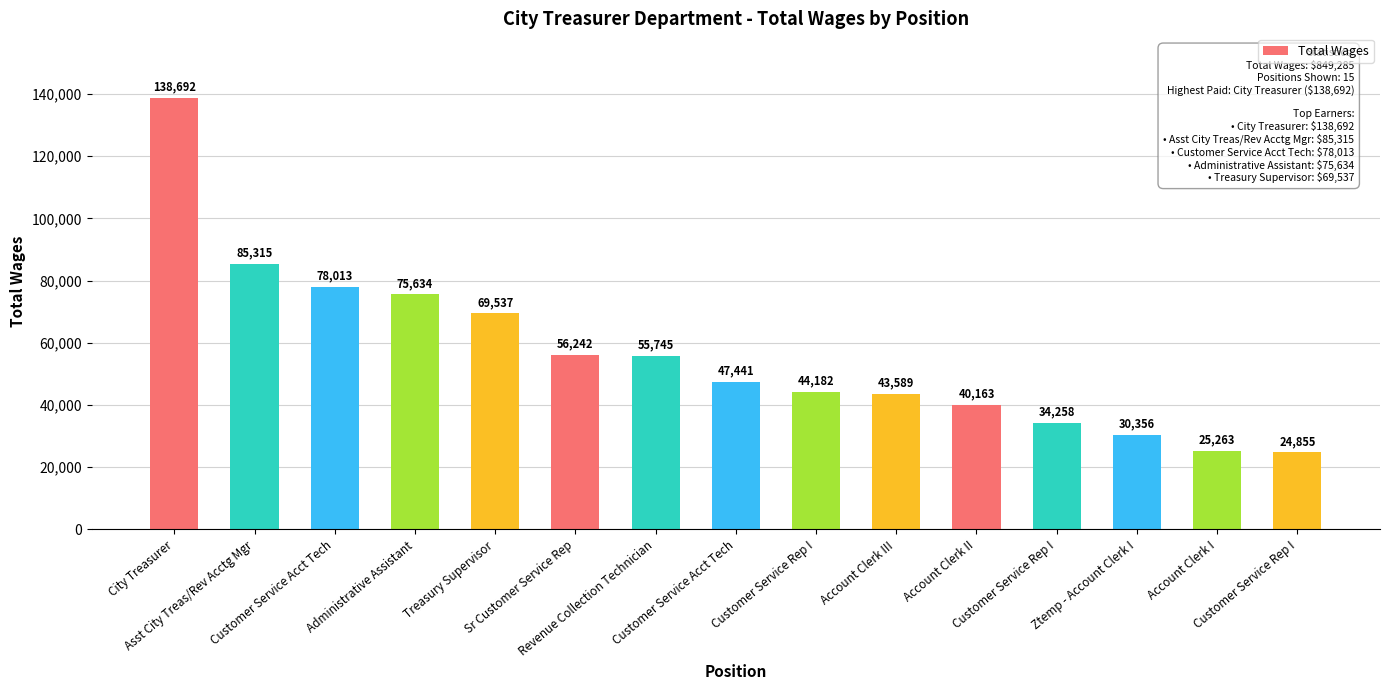

What is the label of the 15th bar from the right?

City Treasurer